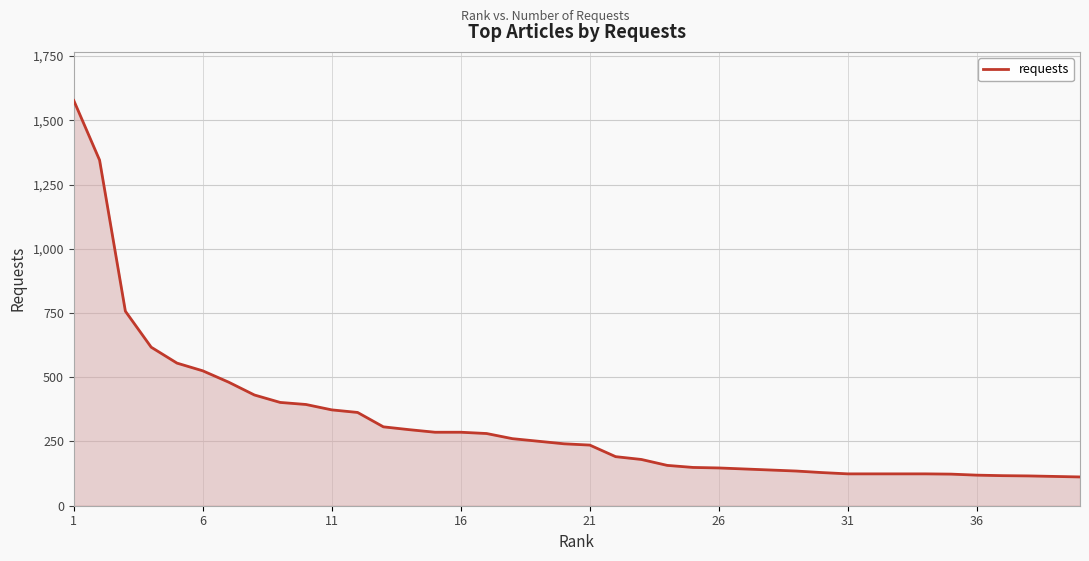

How many lines are shown in the chart?

1